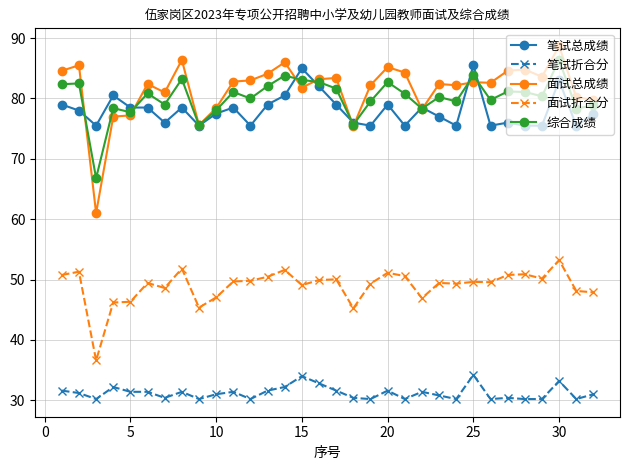

At how many categories does at least one series exceed 40?

32